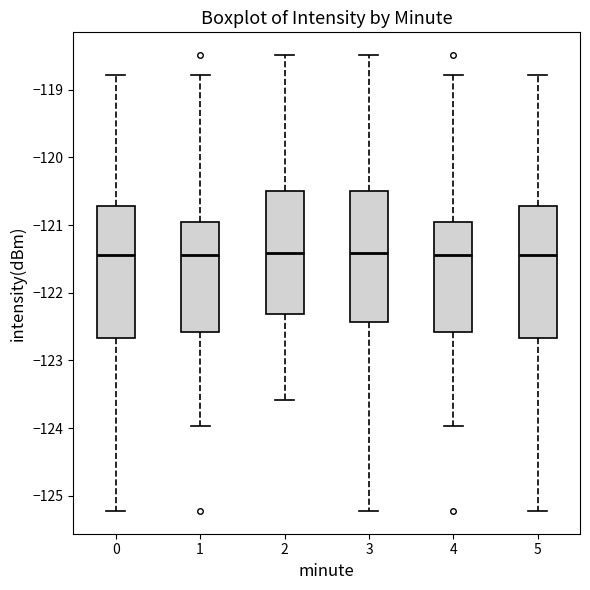

Reading left to right, read every box against the y-axis: the position of its median line, the range the box covers, and the ends of its whiskers. The values are not printed on the chart, so give them approximately, as read against the axis.

0: median -121.4, box -122.7 to -120.7, whiskers -125.2 to -118.8
1: median -121.4, box -122.6 to -121.0, whiskers -124.0 to -118.8
2: median -121.4, box -122.3 to -120.5, whiskers -123.6 to -118.5
3: median -121.4, box -122.4 to -120.5, whiskers -125.2 to -118.5
4: median -121.4, box -122.6 to -121.0, whiskers -124.0 to -118.8
5: median -121.4, box -122.7 to -120.7, whiskers -125.2 to -118.8